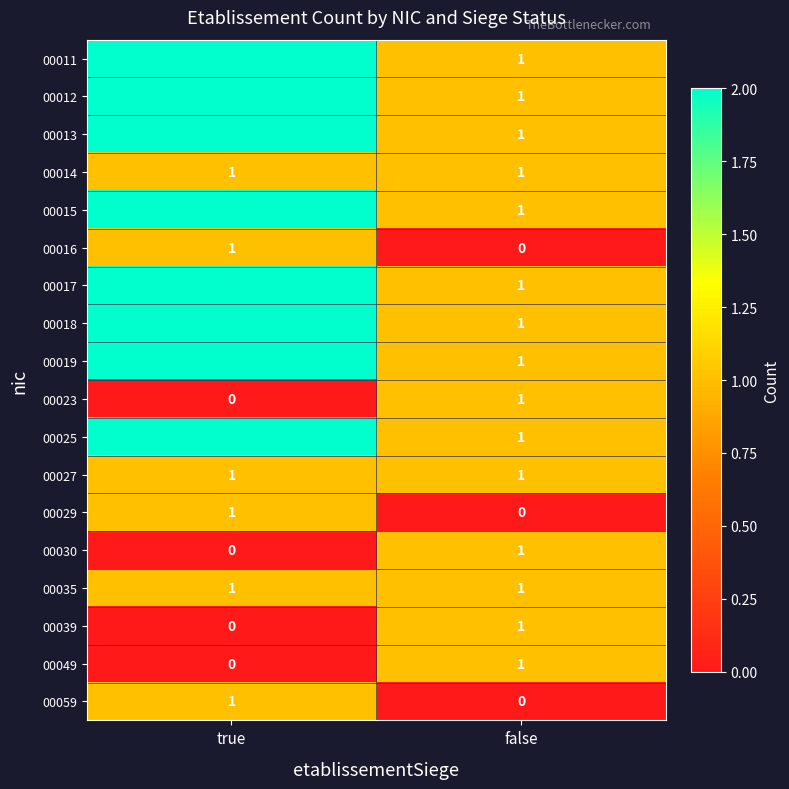

How many data points does each series have?

2